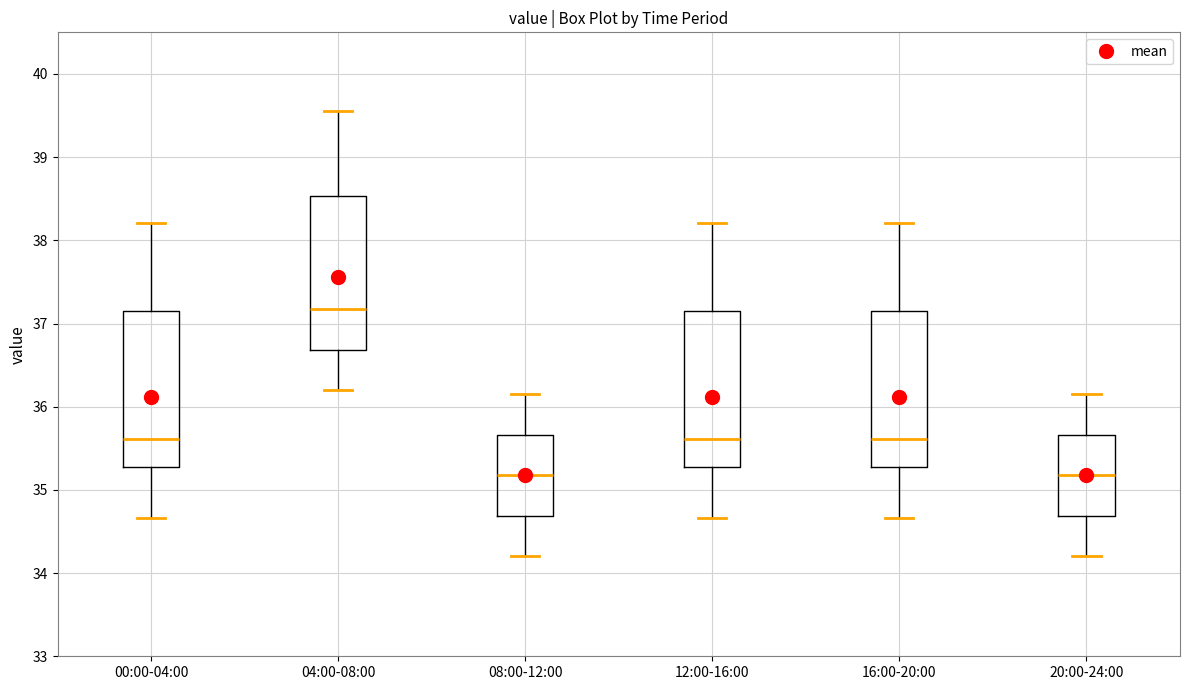

Reading left to right, read every box against the y-axis: the position of its median line, the range the box covers, and the ends of its whiskers. The values are not printed on the chart, so give them approximately, as read against the axis.

00:00-04:00: median 35.6, box 35.3 to 37.2, whiskers 34.7 to 38.2
04:00-08:00: median 37.2, box 36.7 to 38.5, whiskers 36.2 to 39.6
08:00-12:00: median 35.2, box 34.7 to 35.7, whiskers 34.2 to 36.2
12:00-16:00: median 35.6, box 35.3 to 37.2, whiskers 34.7 to 38.2
16:00-20:00: median 35.6, box 35.3 to 37.2, whiskers 34.7 to 38.2
20:00-24:00: median 35.2, box 34.7 to 35.7, whiskers 34.2 to 36.2